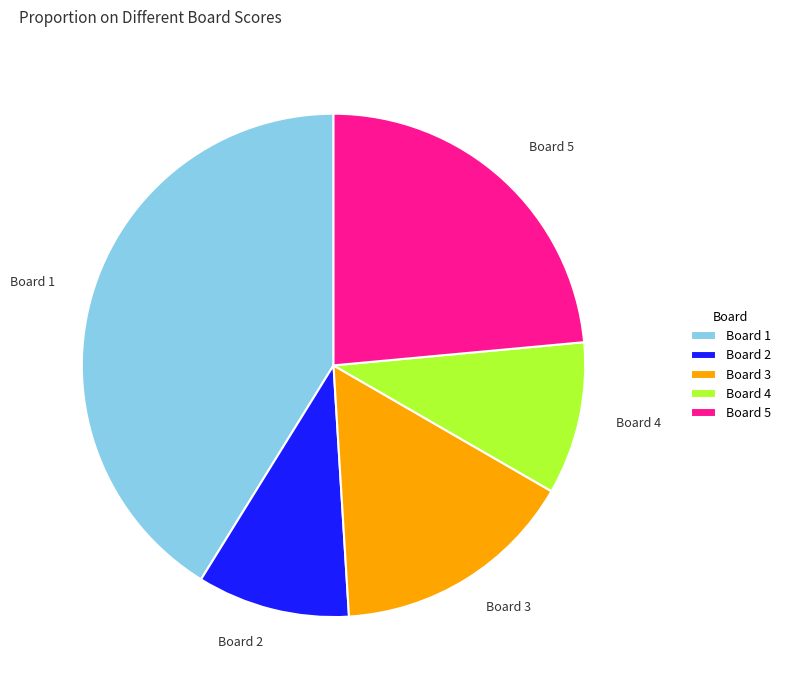

How many segments does this pie chart have?

5